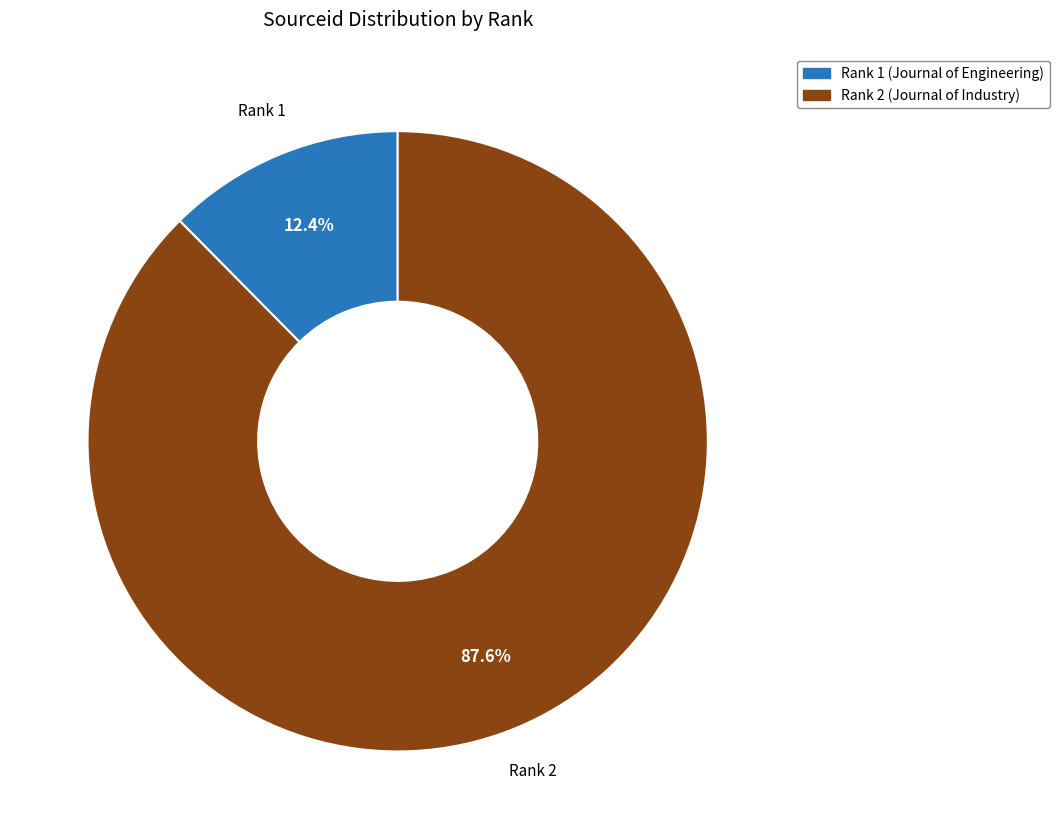

To the nearest percent, what portion does Rank 2 (Journal of Industry) represent?

88%